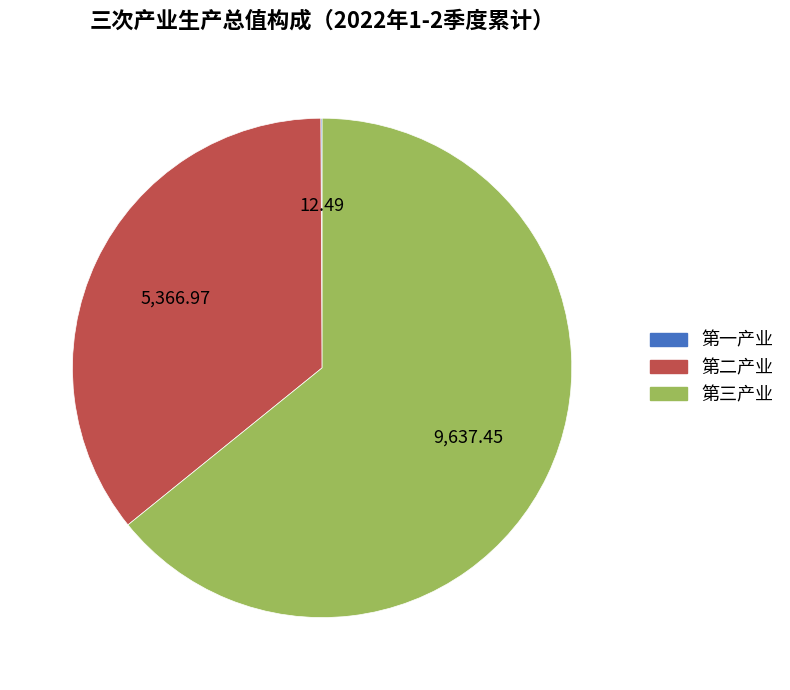

Approximately how many times larger is the value at 第三产业 compared to 第二产业?

1.8